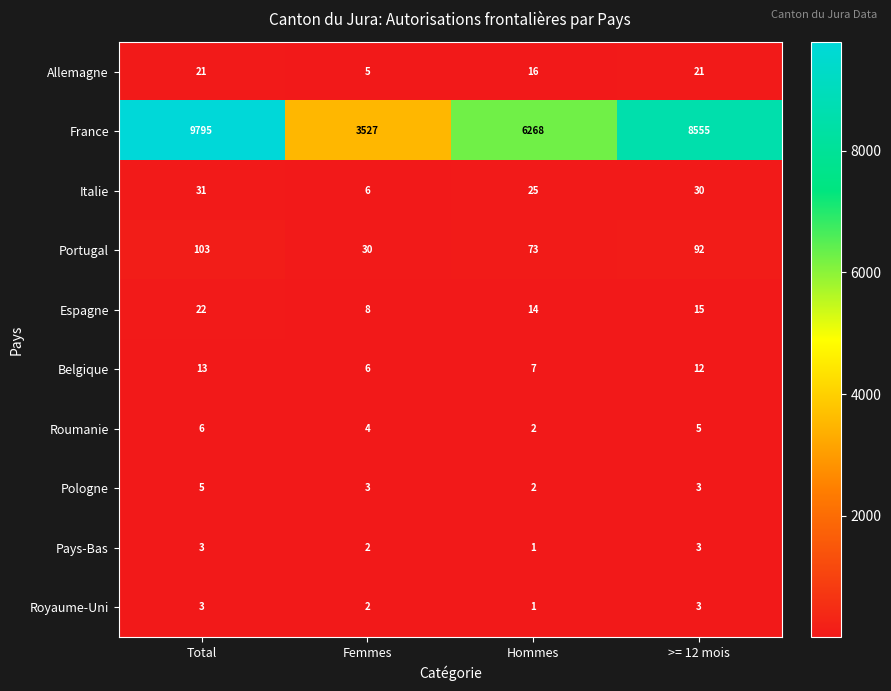

At which label is Portugal closest to 66?

Hommes